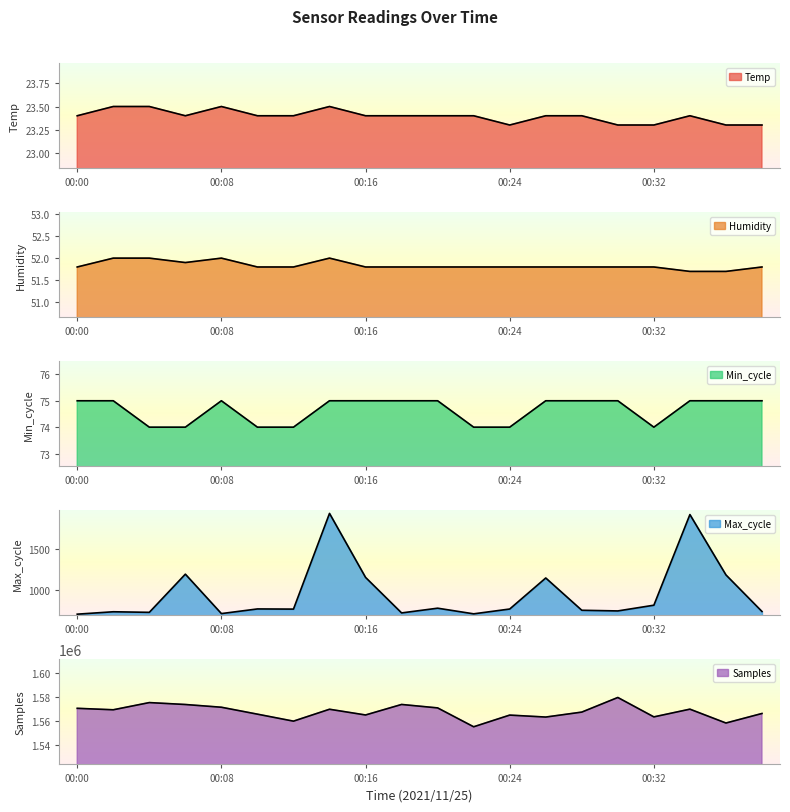

What is the approximate value of Samples at 00:02?

1569429.0